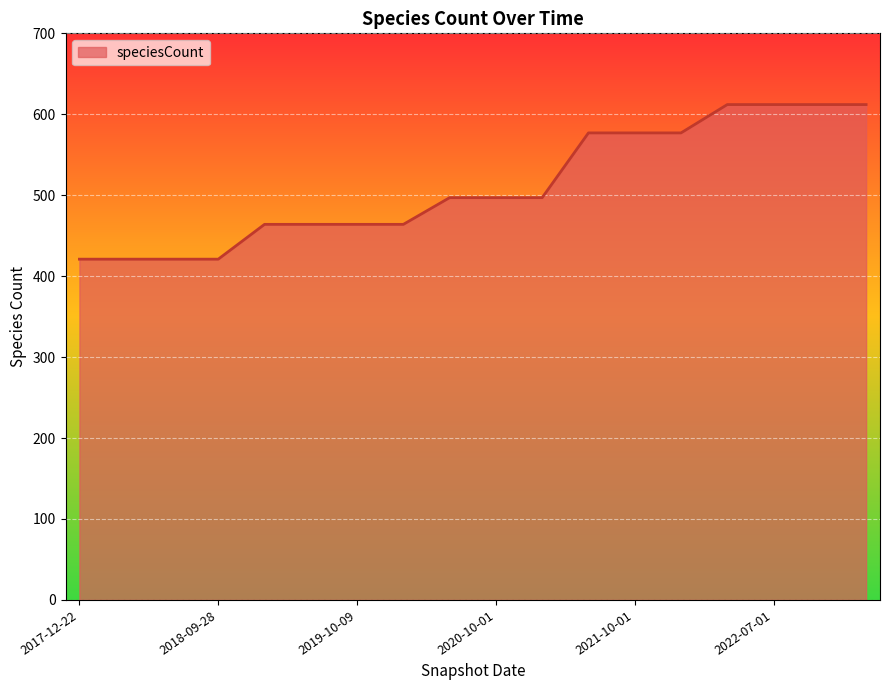

What is the difference between the maximum and minimum values?

191